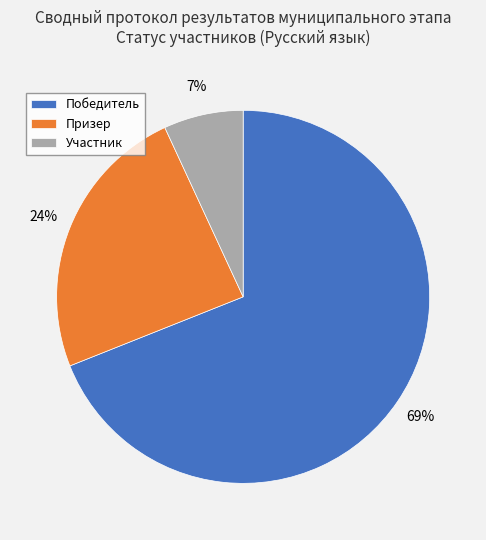

Does Победитель represent more than half of the total?

Yes